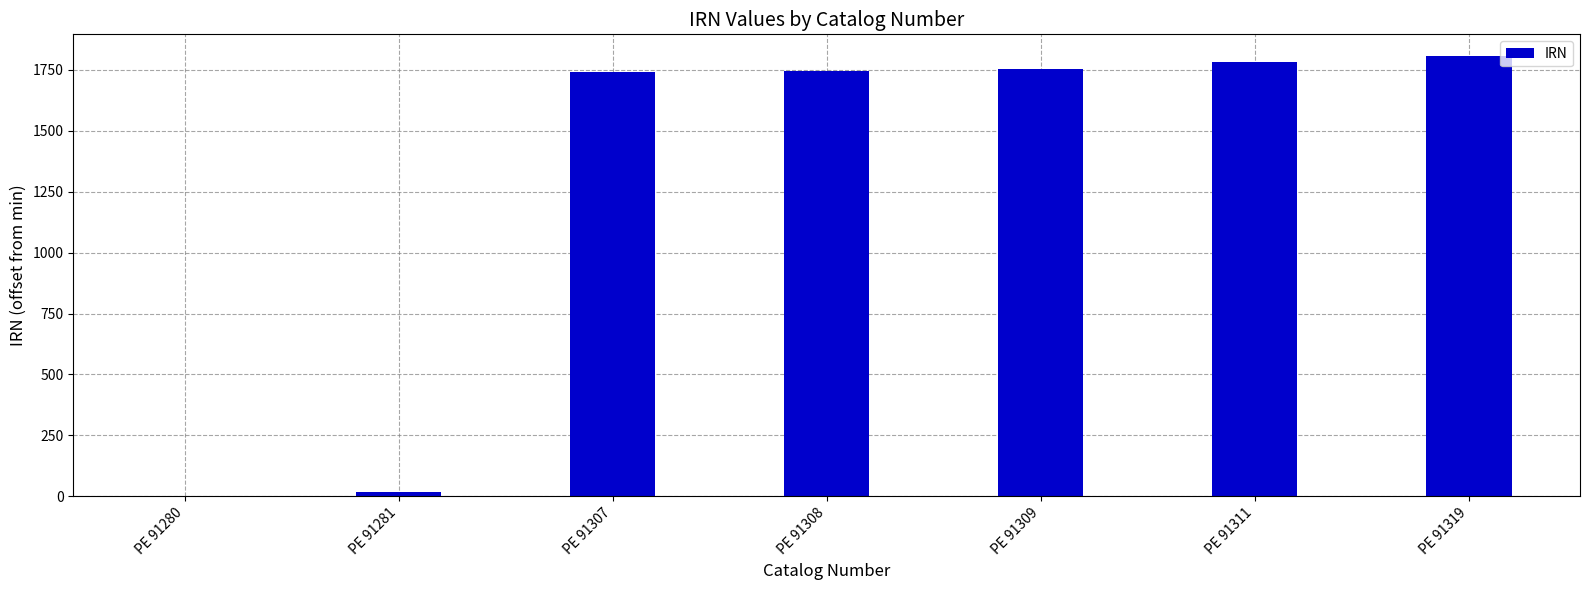

The chart shows a value of 1753 at PE 91309. True or false?

True